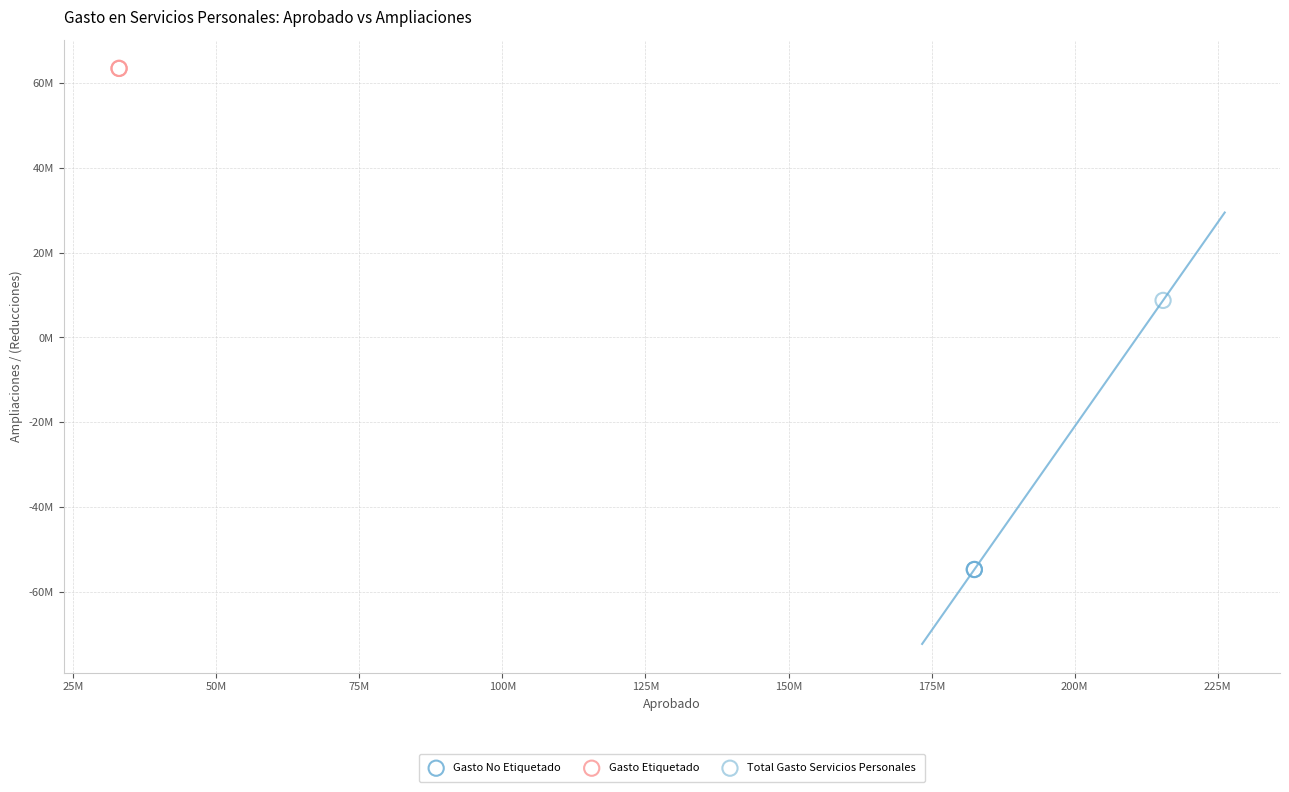

Which series contains the highest Y value?

Gasto Etiquetado